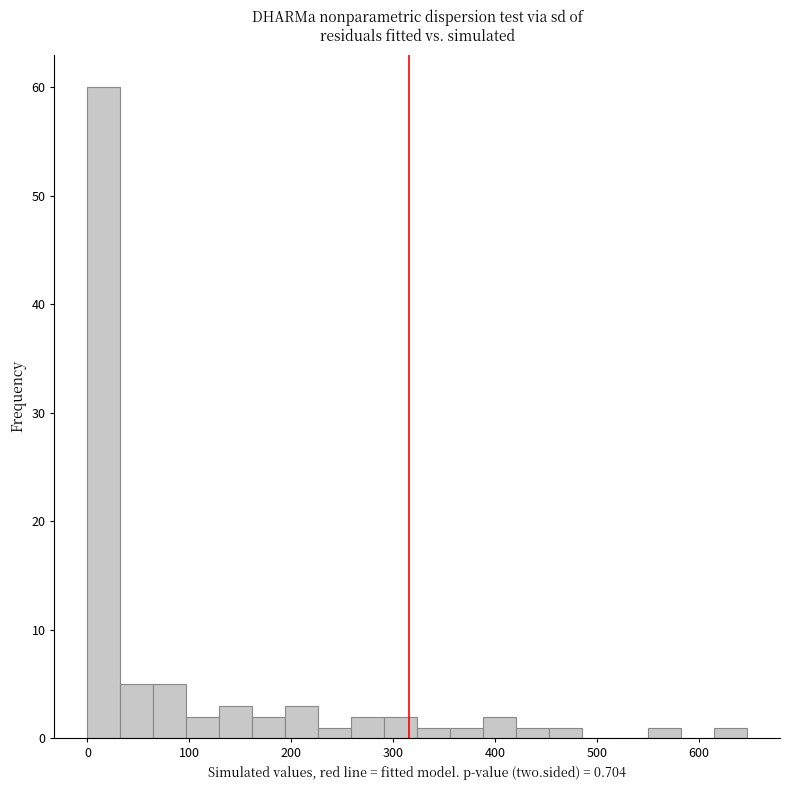

Read against the x-axis, roughly where is the centre of the tallest bar?

20